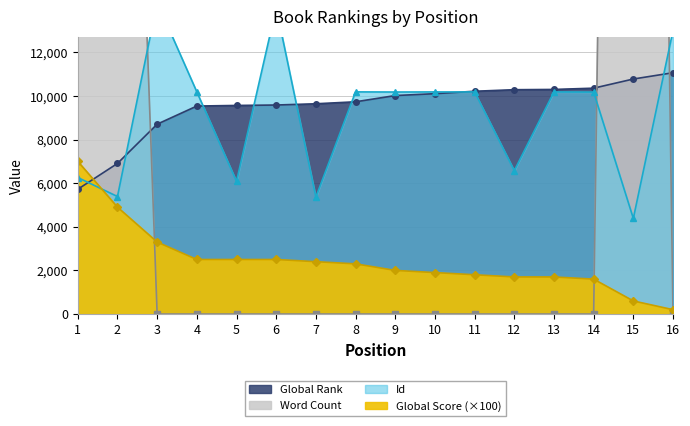

Where is Id nearest to the value 9338?

14